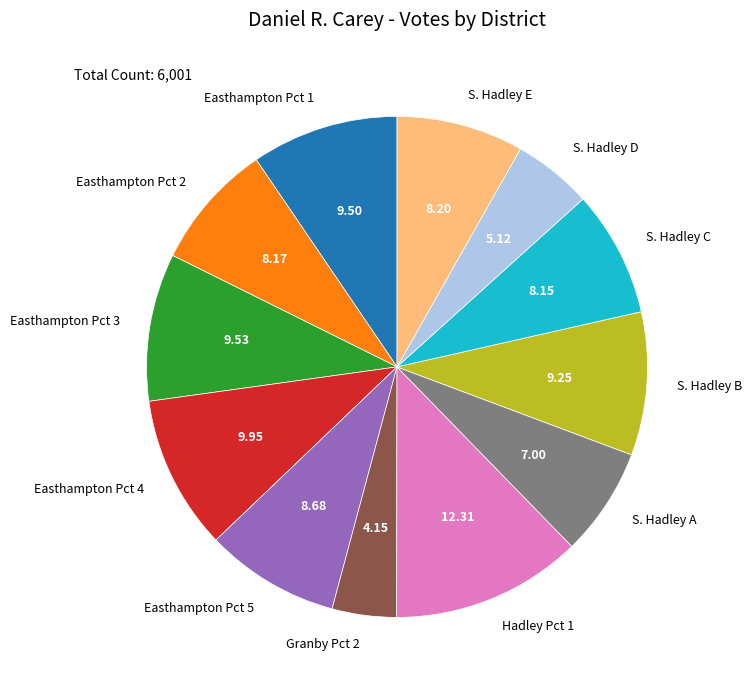

What is the ratio of the value at S. Hadley D to the value at Easthampton Pct 5?

0.6